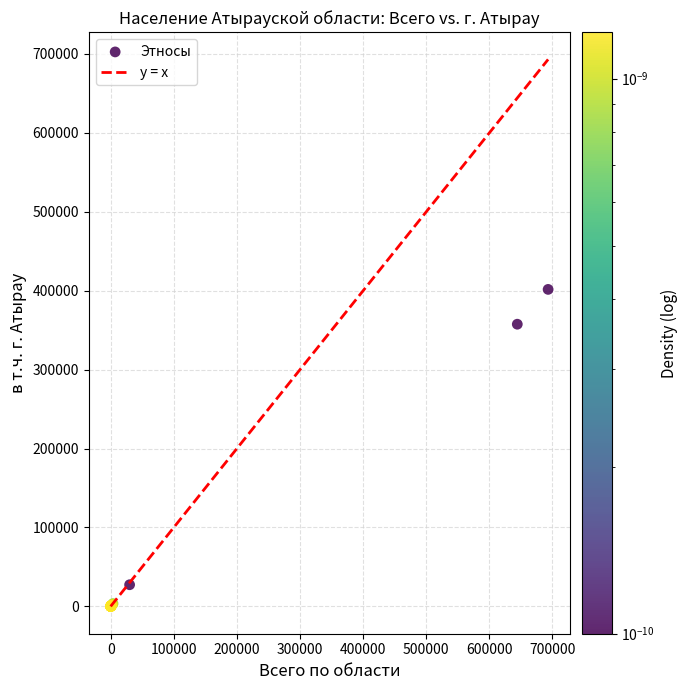

What Y value in the scatter plot is closest to 200846?

357555